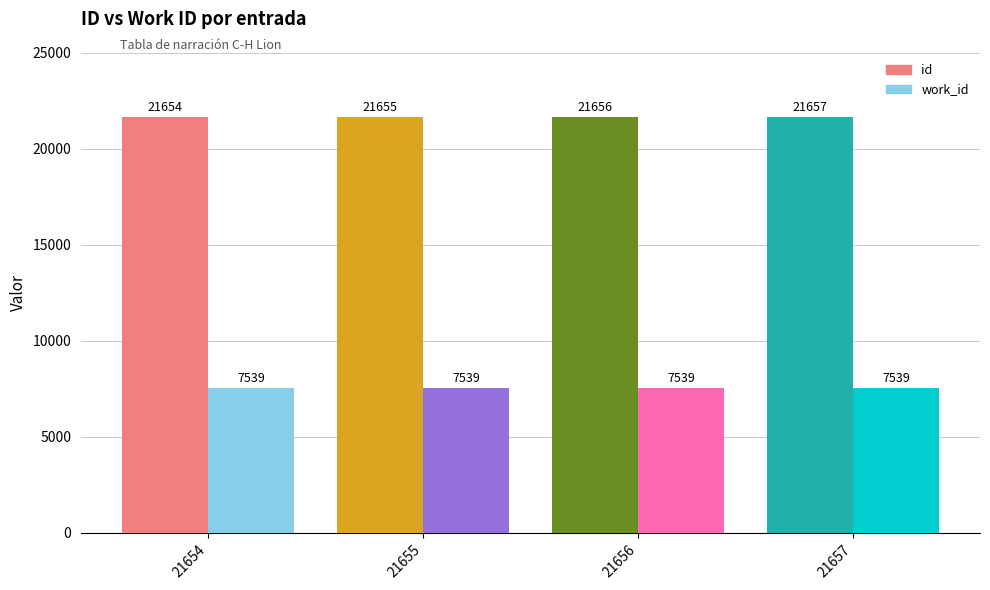

At which label does work_id reach its minimum?

21654